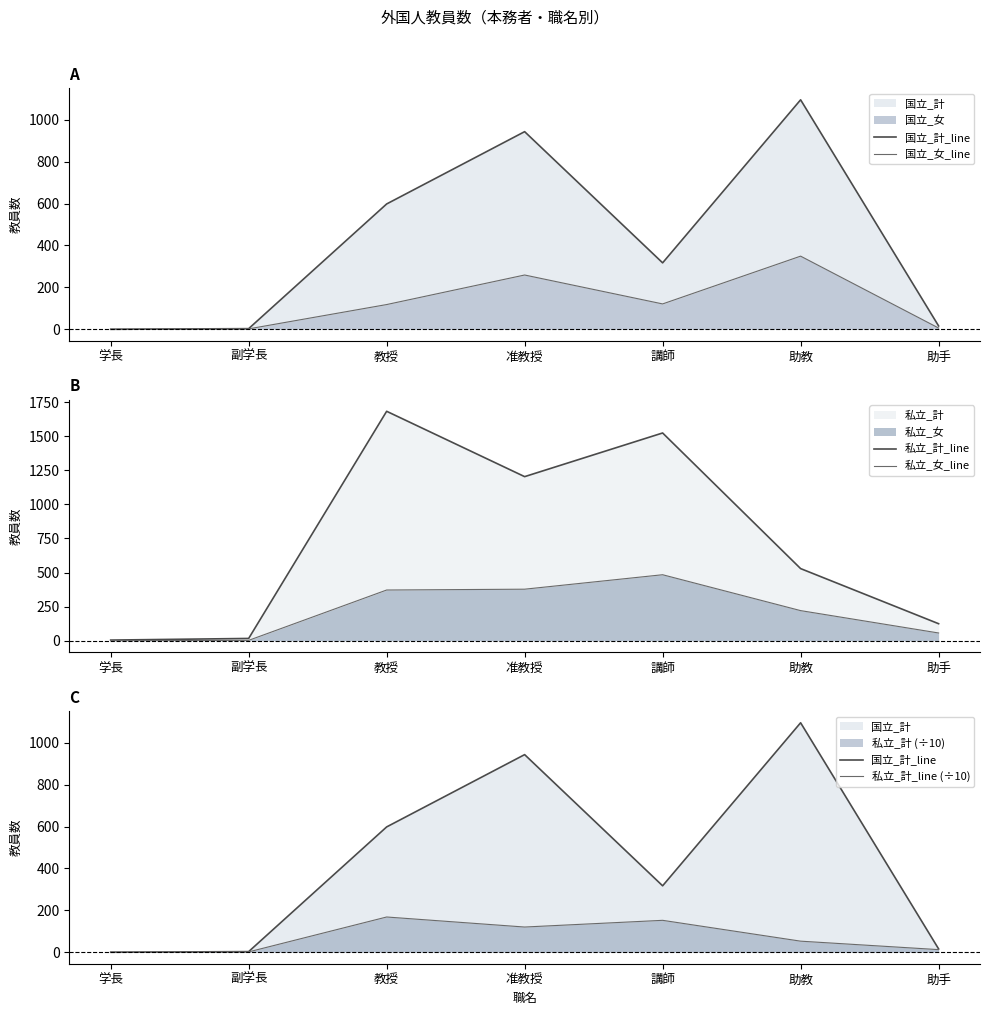

In 私立_計_line (÷10), how many points are higher than both neighbors (excluding endpoints)?

2